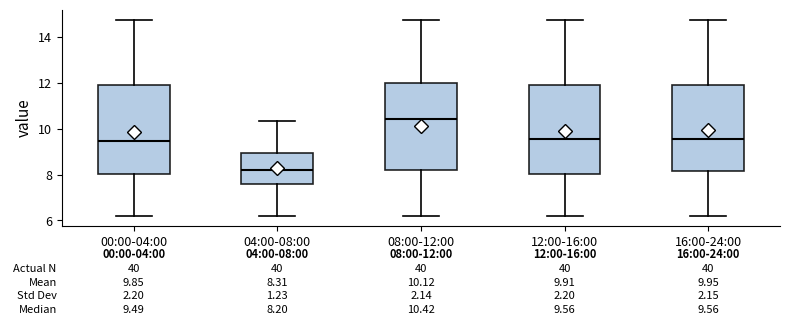

Which box's median line is the highest?

08:00-12:00